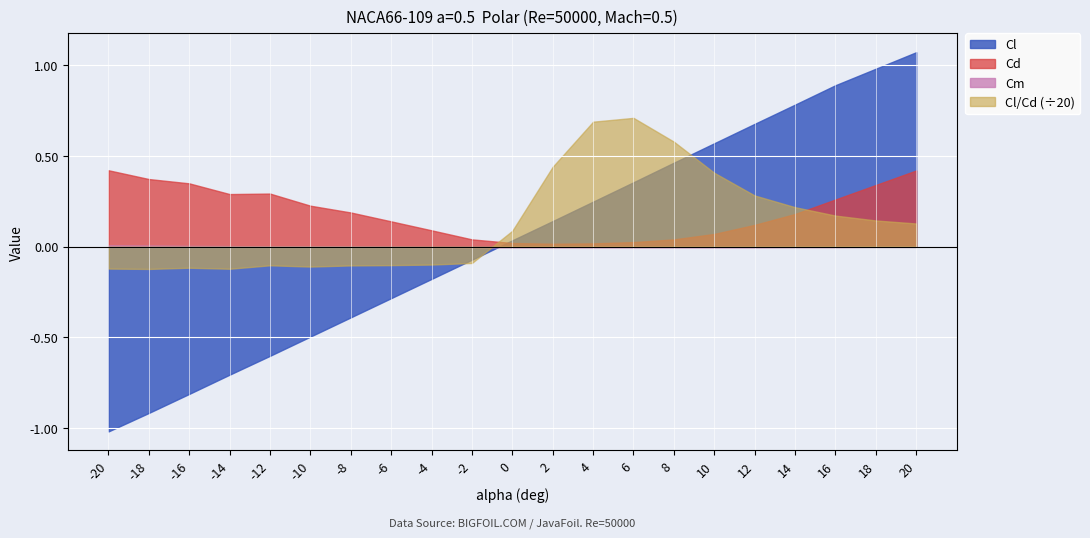

Where does the Cm series first go above 0?

-20